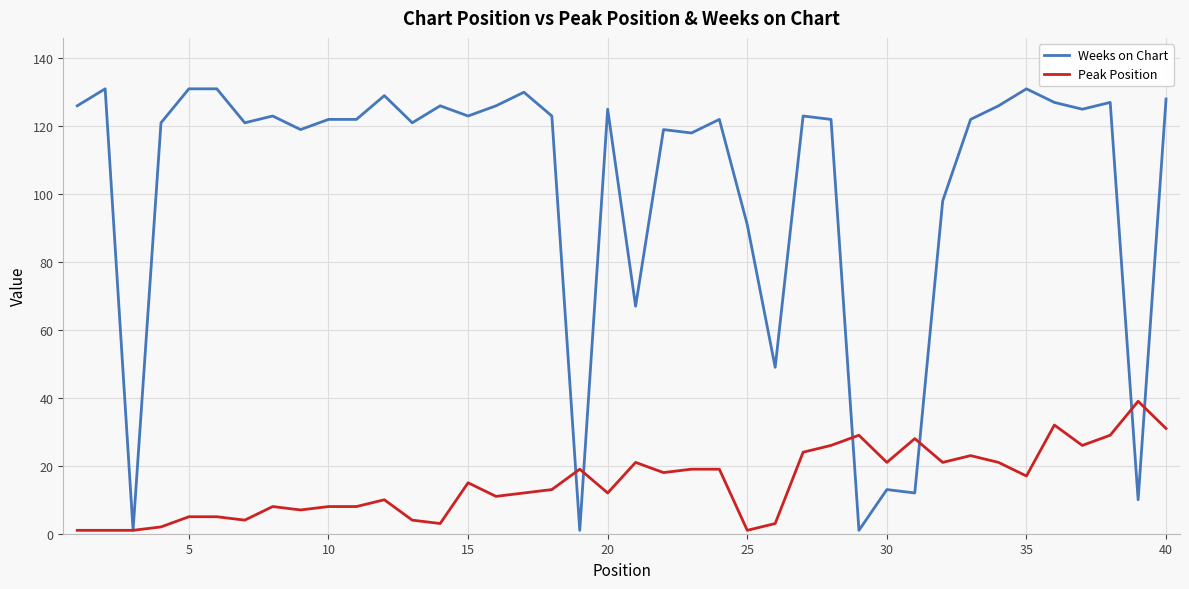

Which series has the largest range (max minus min)?

Weeks on Chart